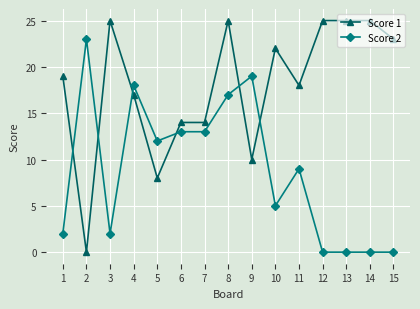

What is the average value of the Score 2 series?

9